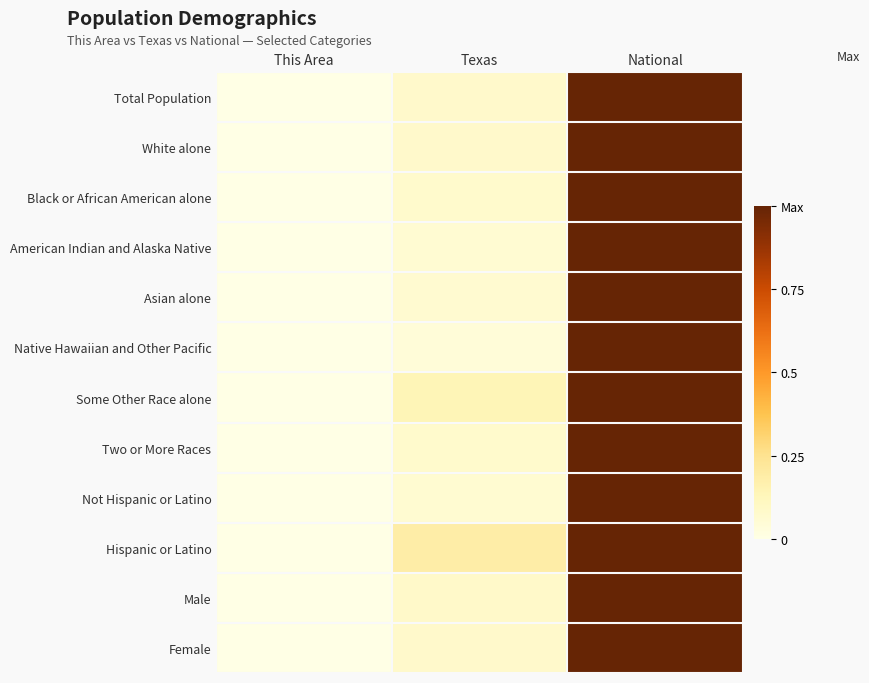

How many categories are shown in the chart?

3